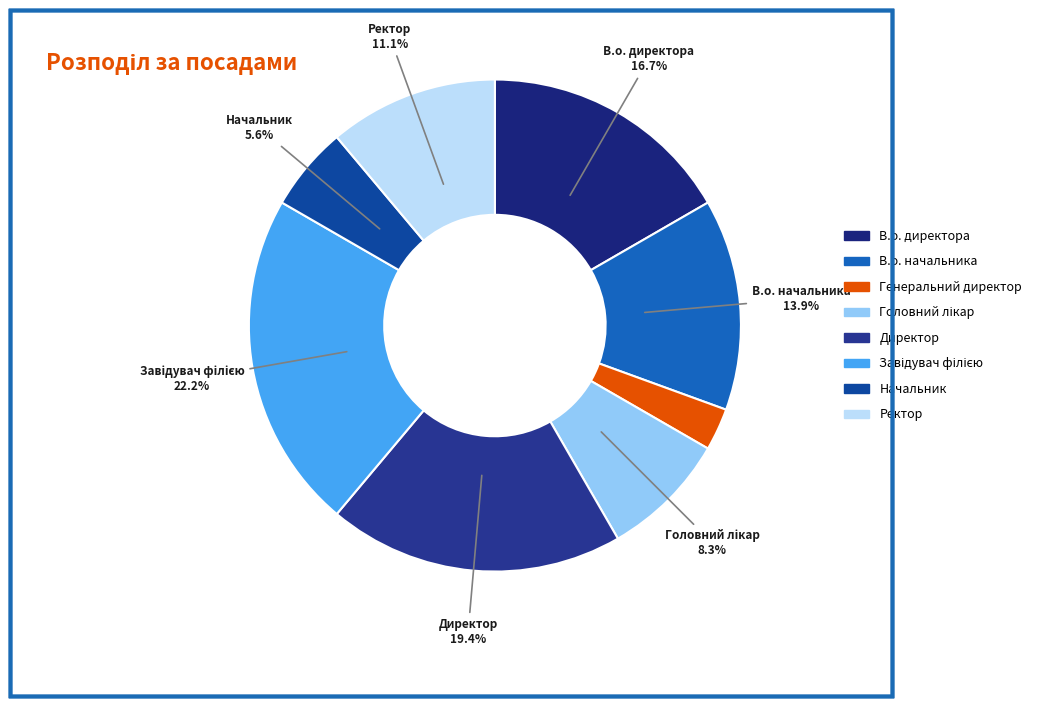

To the nearest percent, what portion does Генеральний директор represent?

3%